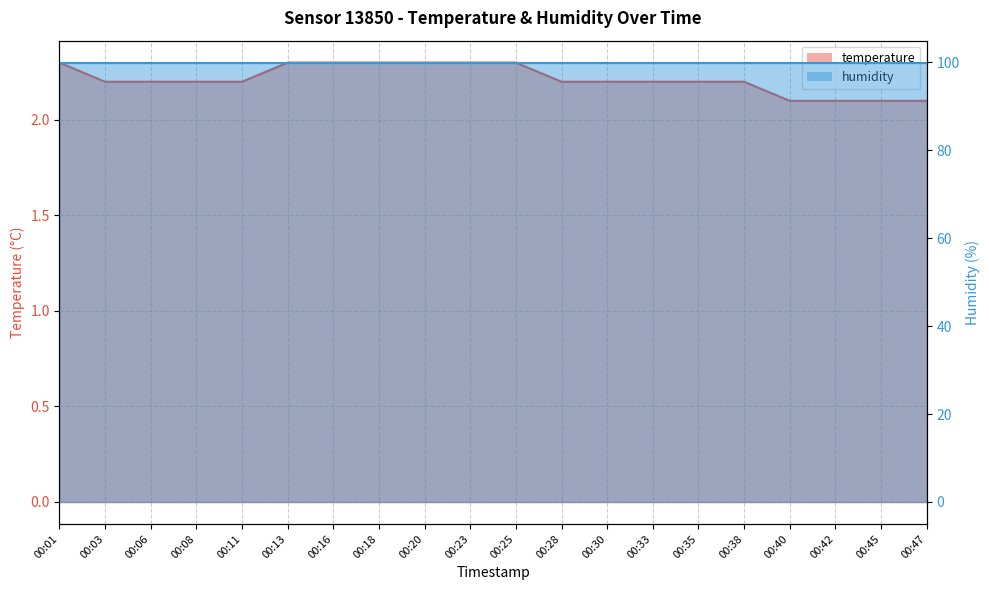

At which category does the chart reach its minimum across all series?

00:40